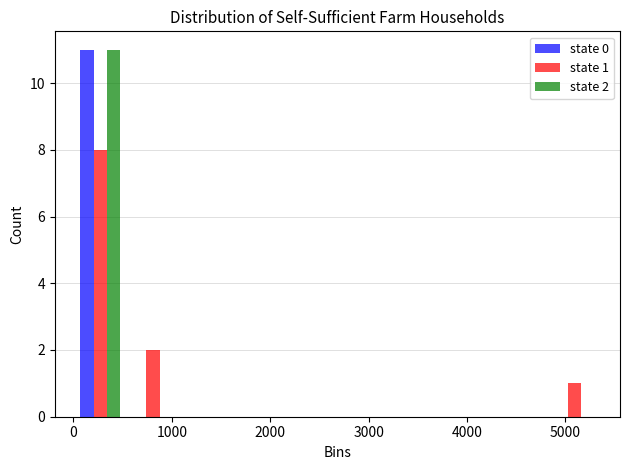

In the state 1 series, which range on the x-axis has the tallest bar?

0 to 500